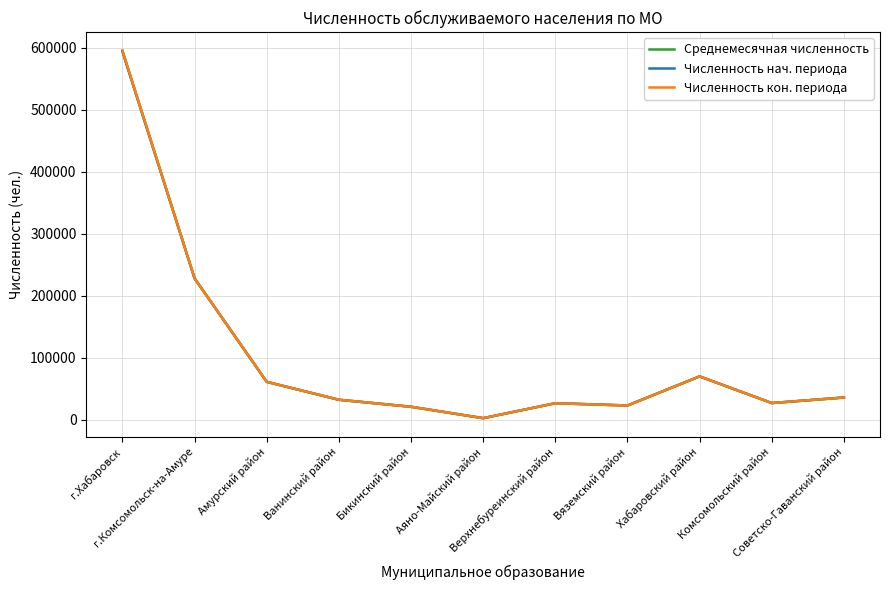

Which series has the widest spread of values?

Численность кон. периода